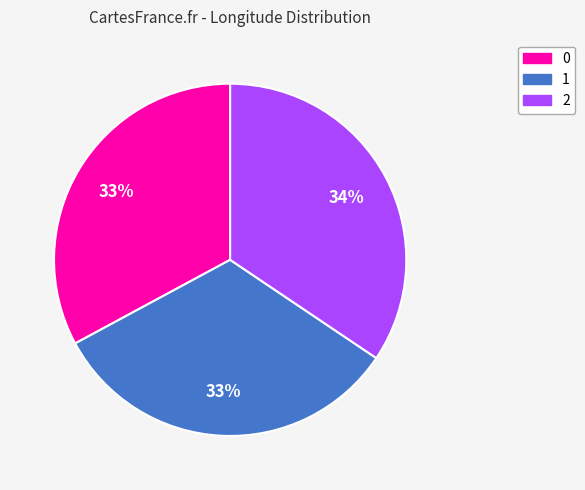

Combined, do 1 and 0 account for over 50%?

Yes